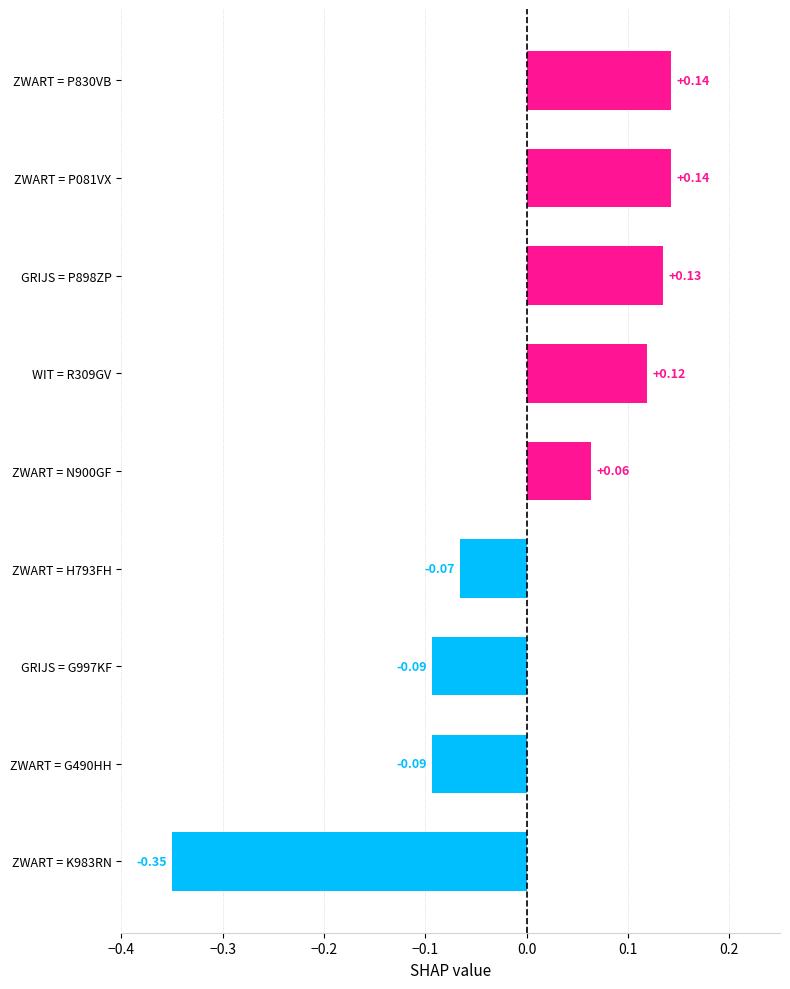

Does the chart contain any negative values?

Yes